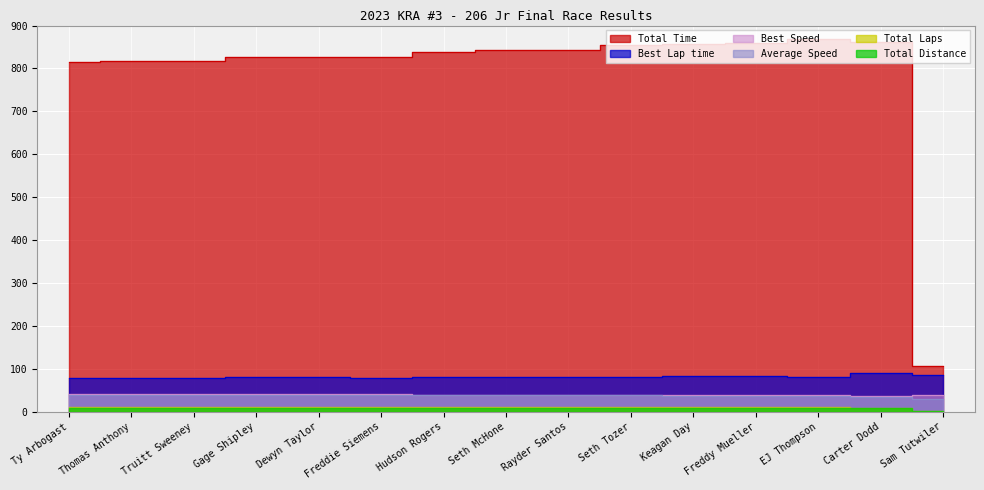

Is it true that Average Speed equals 8.4 at Freddie Siemens?

False